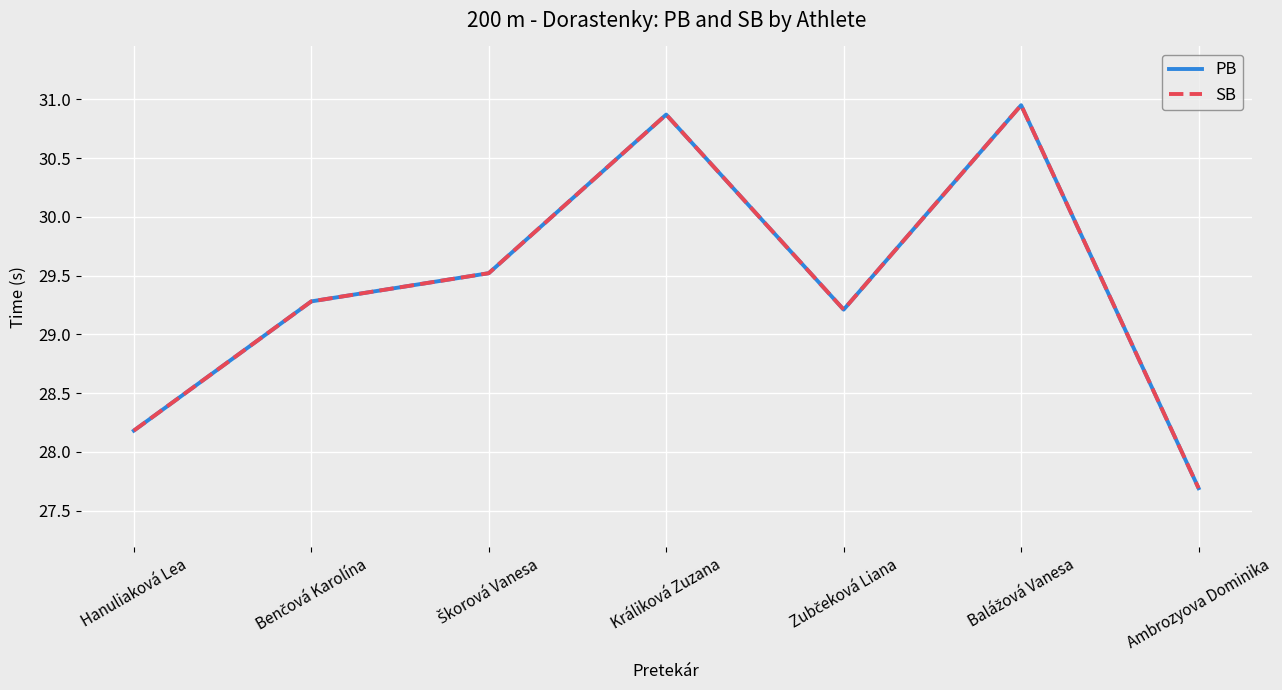

Is it true that PB equals 53.2 at Králiková Zuzana?

False